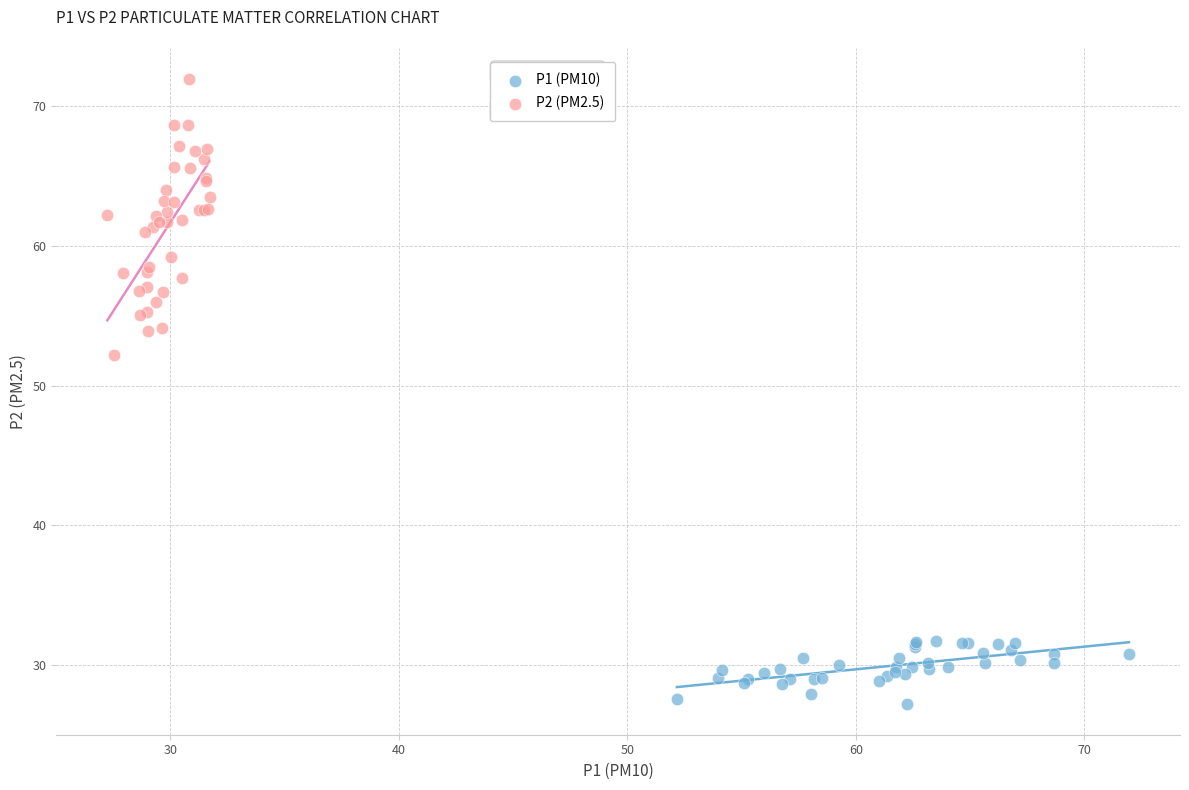

Which series has the largest Y range (max minus min)?

P2 (PM2.5)